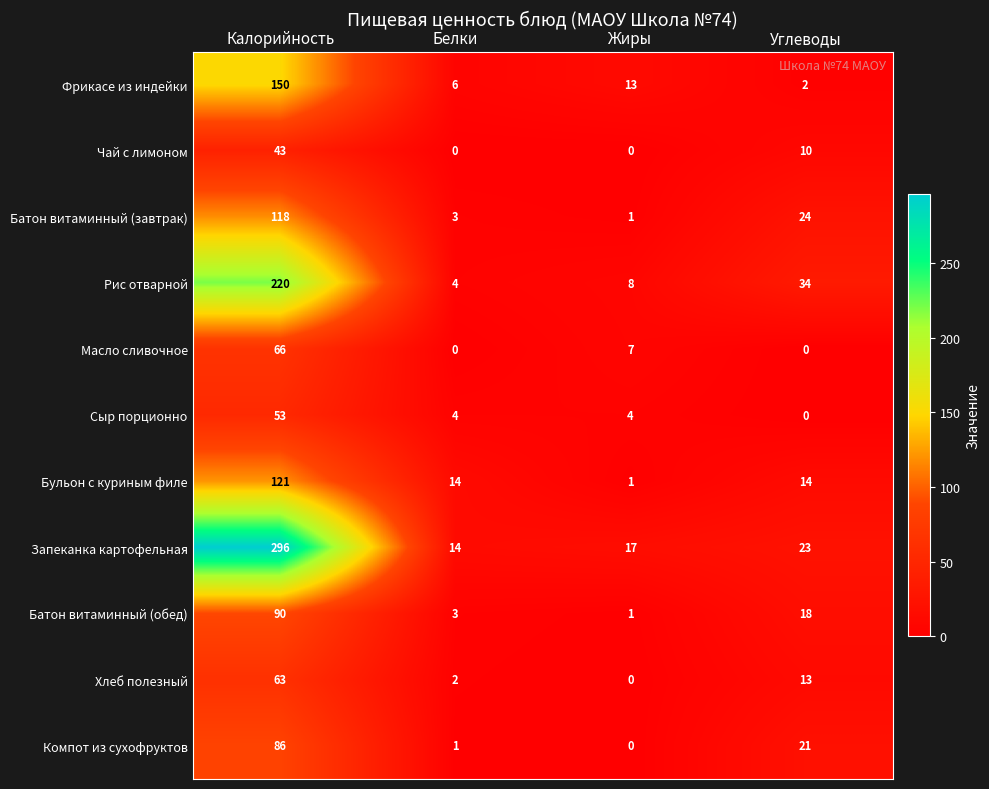

What is the difference between the Батон витаминный (завтрак) values at Белки and Углеводы?

21